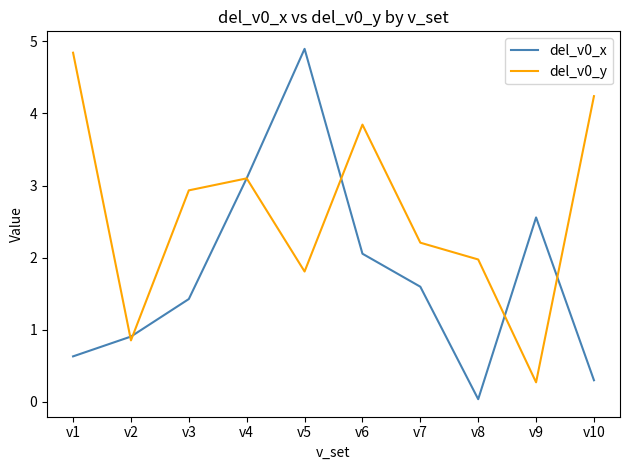

Is this an area chart (filled region under the line)?

No